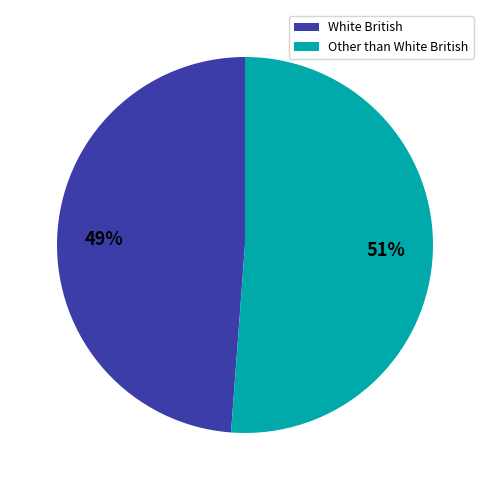

What is the ratio of the value at Other than White British to the value at White British?

1.0